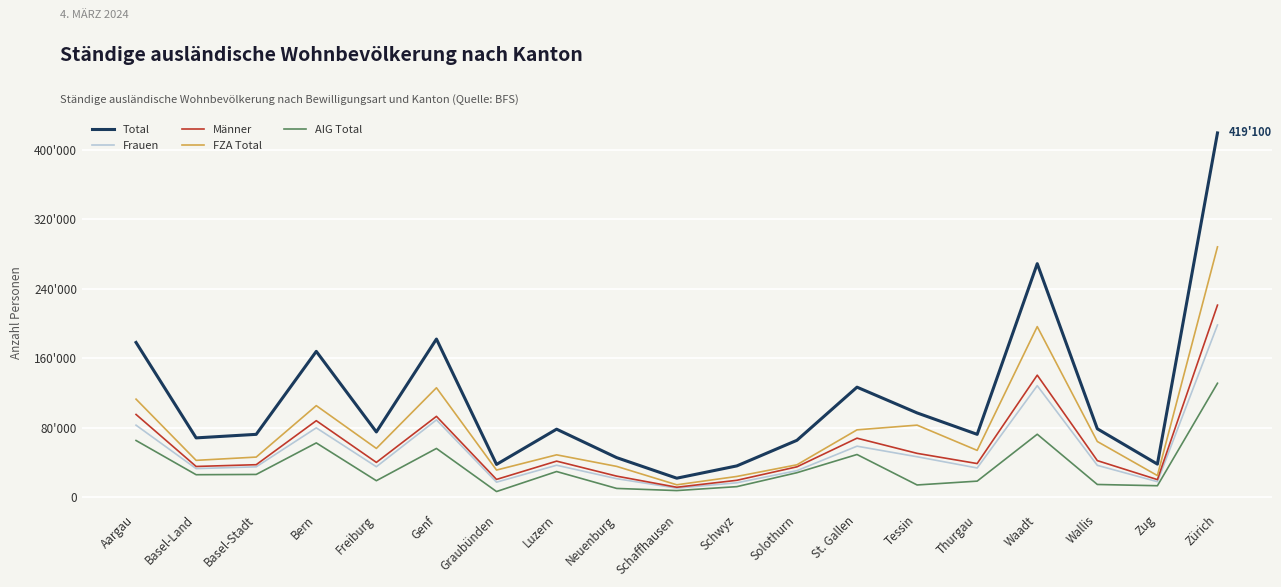

Reading left to right, transcribe all the data shown in this chart.

Total: Aargau=178033	Basel-Land=68225	Basel-Stadt=72304	Bern=167774	Freiburg=75057	Genf=181942	Graubünden=37703	Luzern=78242	Neuenburg=45498	Schaffhausen=21852	Schwyz=35998	Solothurn=65443	St. Gallen=126583	Tessin=96954	Thurgau=72308	Waadt=268674	Wallis=78694	Zug=38053	Zürich=419100
Frauen: Aargau=82845	Basel-Land=32878	Basel-Stadt=34923	Bern=79772	Freiburg=35037	Genf=88943	Graubünden=17272	Luzern=36761	Neuenburg=21281	Schaffhausen=10415	Schwyz=16568	Solothurn=30516	St. Gallen=58690	Tessin=46515	Thurgau=33614	Waadt=128277	Wallis=36639	Zug=17829	Zürich=198126
Männer: Aargau=95188	Basel-Land=35347	Basel-Stadt=37381	Bern=88002	Freiburg=40020	Genf=92999	Graubünden=20431	Luzern=41481	Neuenburg=24217	Schaffhausen=11437	Schwyz=19430	Solothurn=34927	St. Gallen=67893	Tessin=50439	Thurgau=38694	Waadt=140397	Wallis=42055	Zug=20224	Zürich=220974
FZA Total: Aargau=112804	Basel-Land=42372	Basel-Stadt=46136	Bern=105332	Freiburg=56096	Genf=125871	Graubünden=31210	Luzern=48728	Neuenburg=35429	Schaffhausen=14249	Schwyz=23861	Solothurn=37274	St. Gallen=77477	Tessin=82899	Thurgau=53842	Waadt=196261	Wallis=64072	Zug=24872	Zürich=288012
AIG Total: Aargau=65229	Basel-Land=25853	Basel-Stadt=26168	Bern=62442	Freiburg=18961	Genf=56071	Graubünden=6493	Luzern=29514	Neuenburg=10069	Schaffhausen=7603	Schwyz=12137	Solothurn=28169	St. Gallen=49106	Tessin=14055	Thurgau=18466	Waadt=72413	Wallis=14622	Zug=13181	Zürich=131088